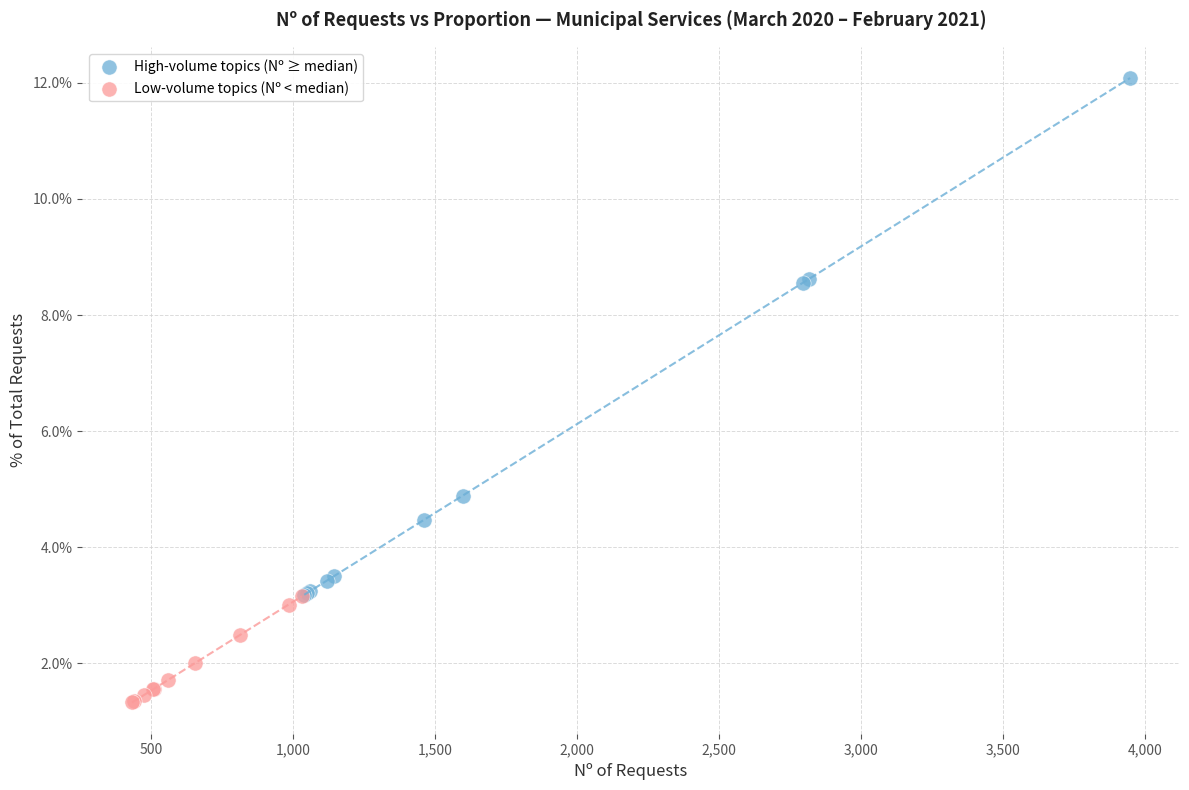

Which series has the largest Y range (max minus min)?

High-volume topics (Nº ≥ median)